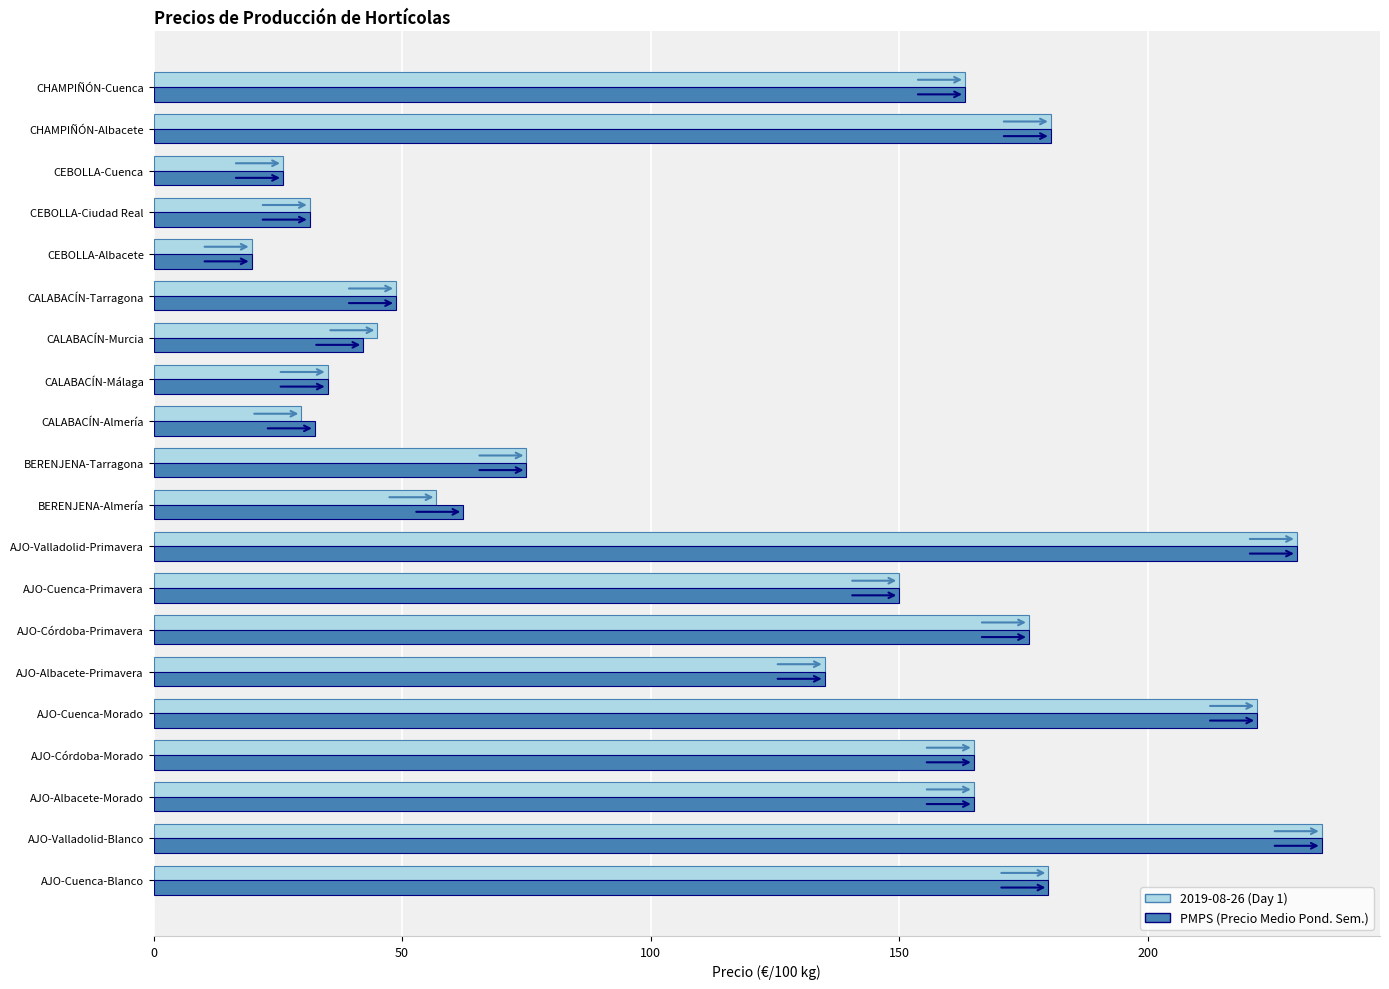

What is the maximum value shown in the chart?

235.0